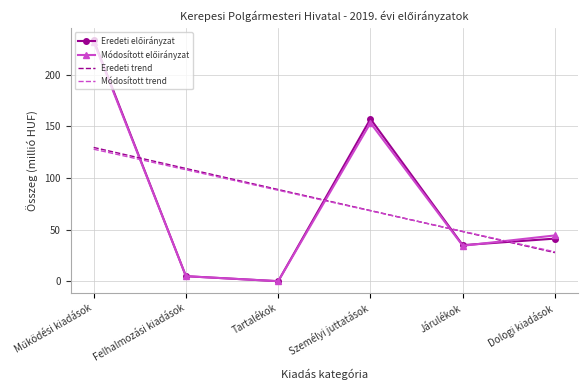

What is the difference between the highest and lowest values at Járulékok?

13.9